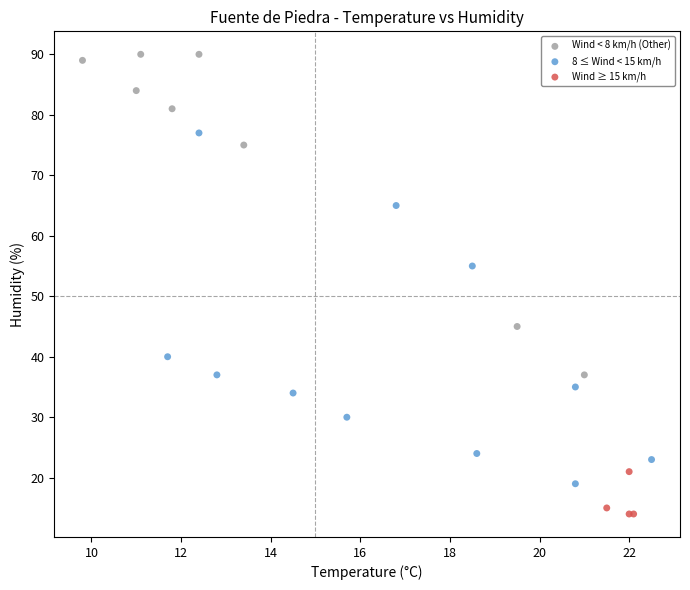

Which series has the widest spread of Y values?

8 ≤ Wind < 15 km/h